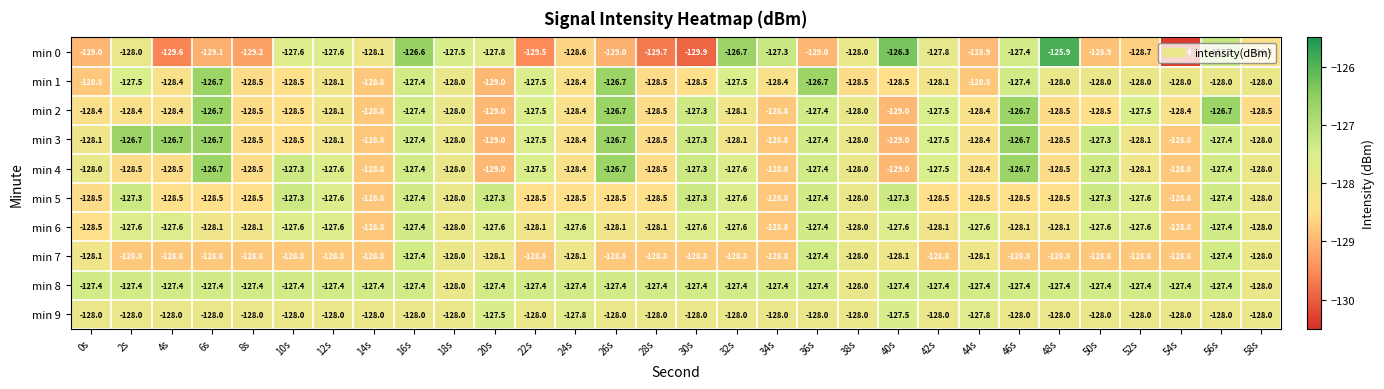

Which series has the largest range (max minus min)?

min 0